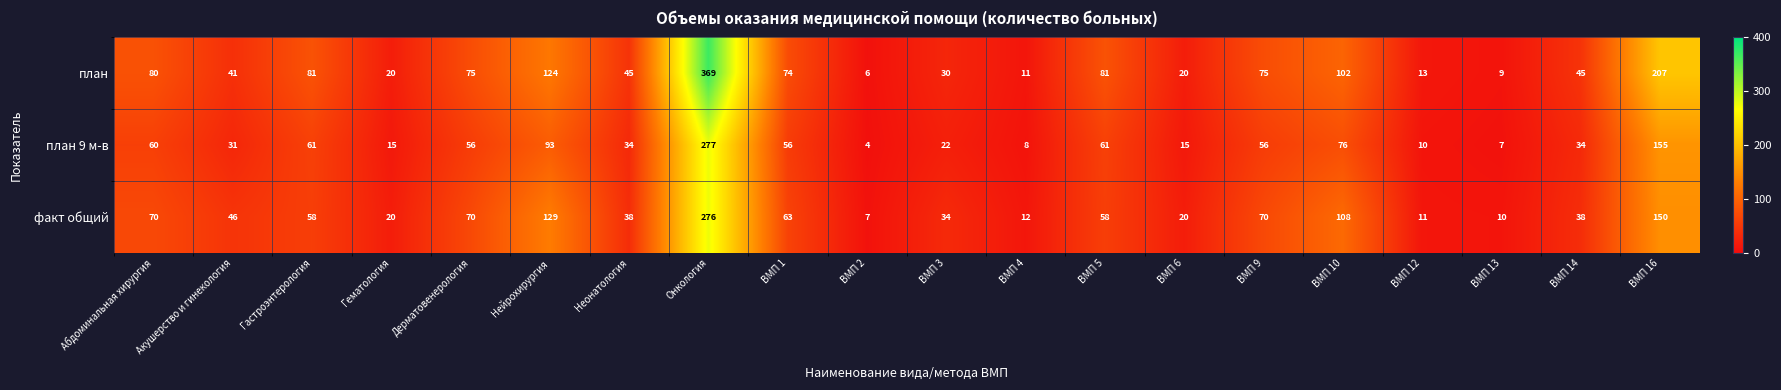

What is the spread (max minus min) of values at Гематология?

5